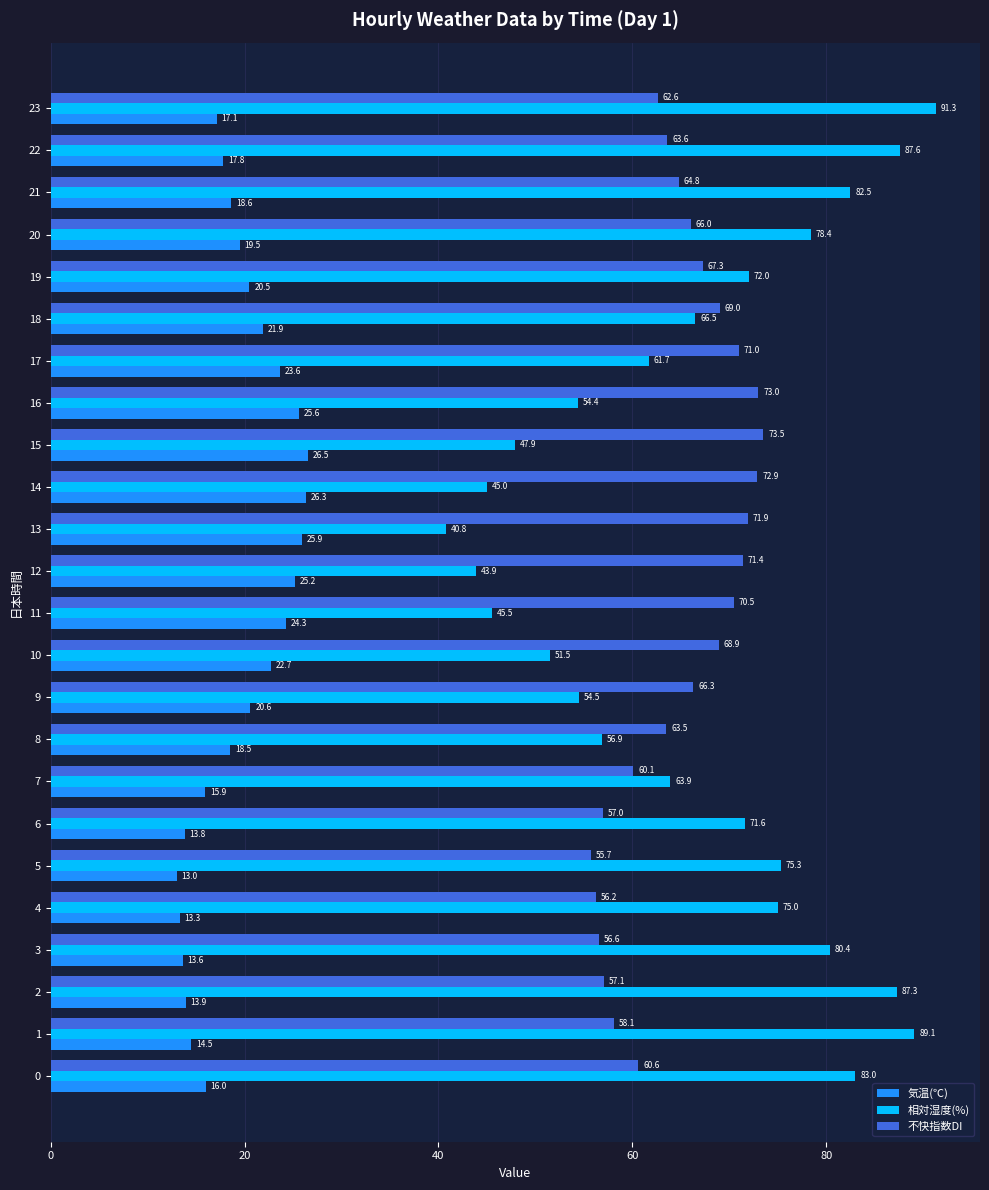

The 相対湿度(%) series shows 110.7 at 3. True or false?

False